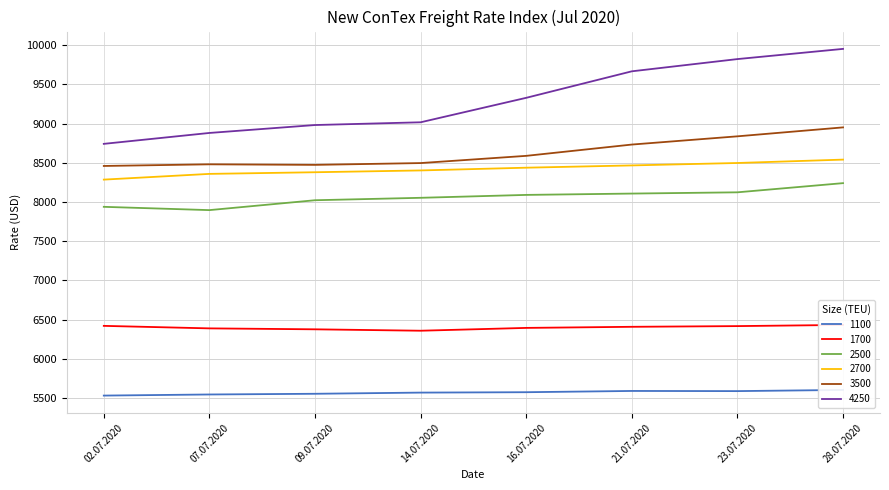

What is the difference between the highest and lowest values at 02.07.2020?

3210